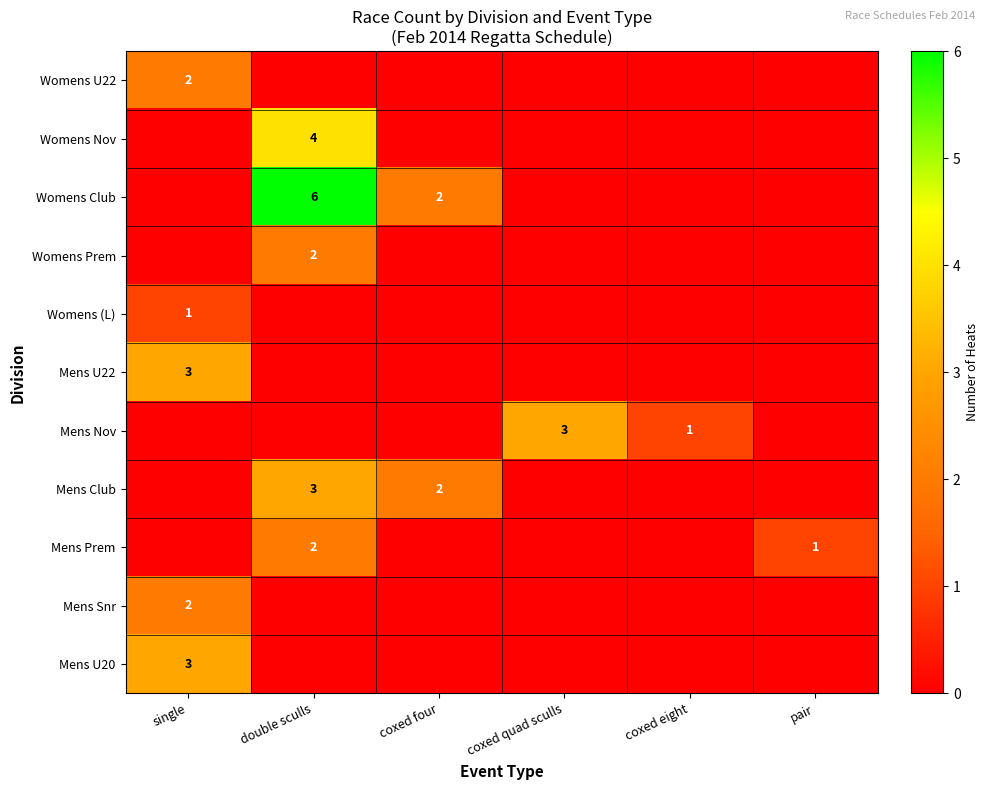

What is the spread (max minus min) of values at coxed four?

2